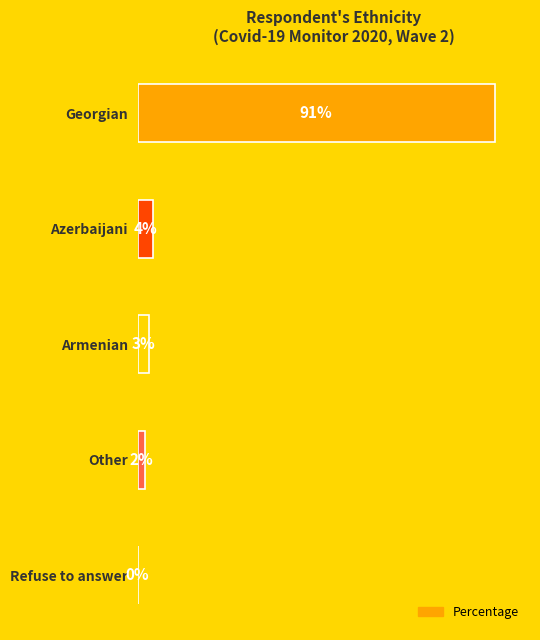

Which has a higher value, Other or Armenian?

Armenian